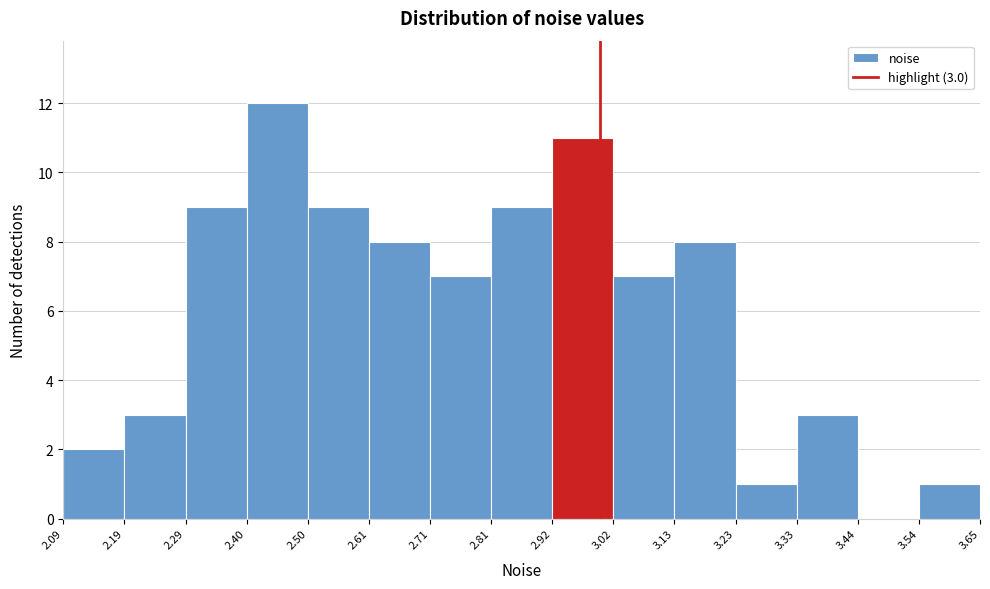

Over which range of the x-axis is the bar tallest?

2.40 to 2.50